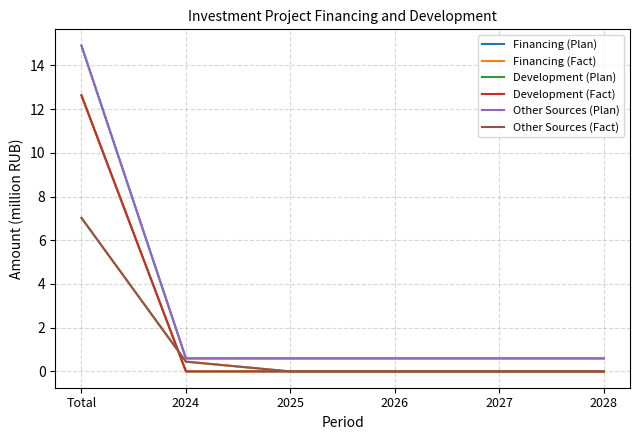

Rank the series at 2024 from highest to lowest value.

Financing (Plan), Other Sources (Plan), Financing (Fact), Other Sources (Fact), Development (Plan), Development (Fact)